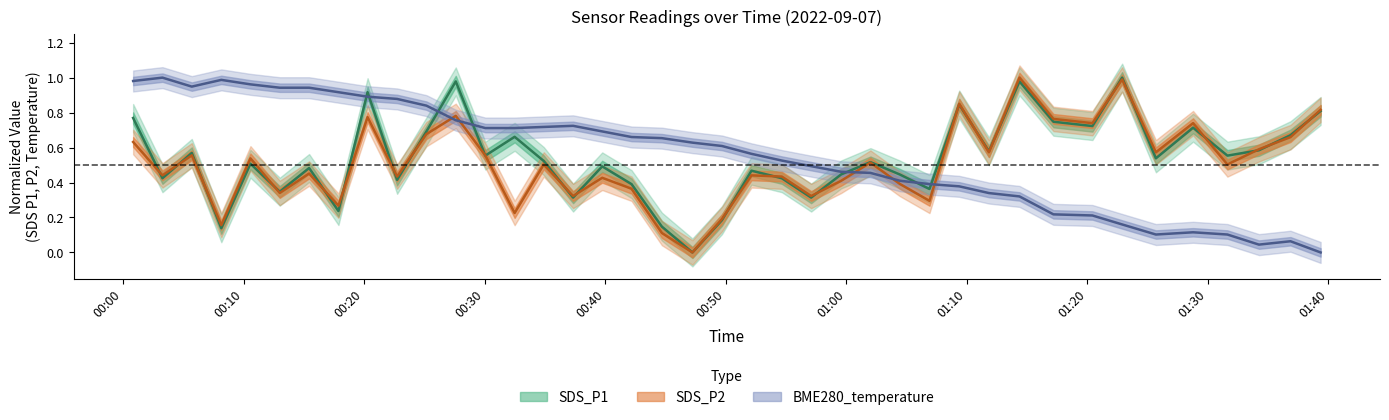

In SDS_P2, how many points are lower than both neighbors (excluding endpoints)?

14